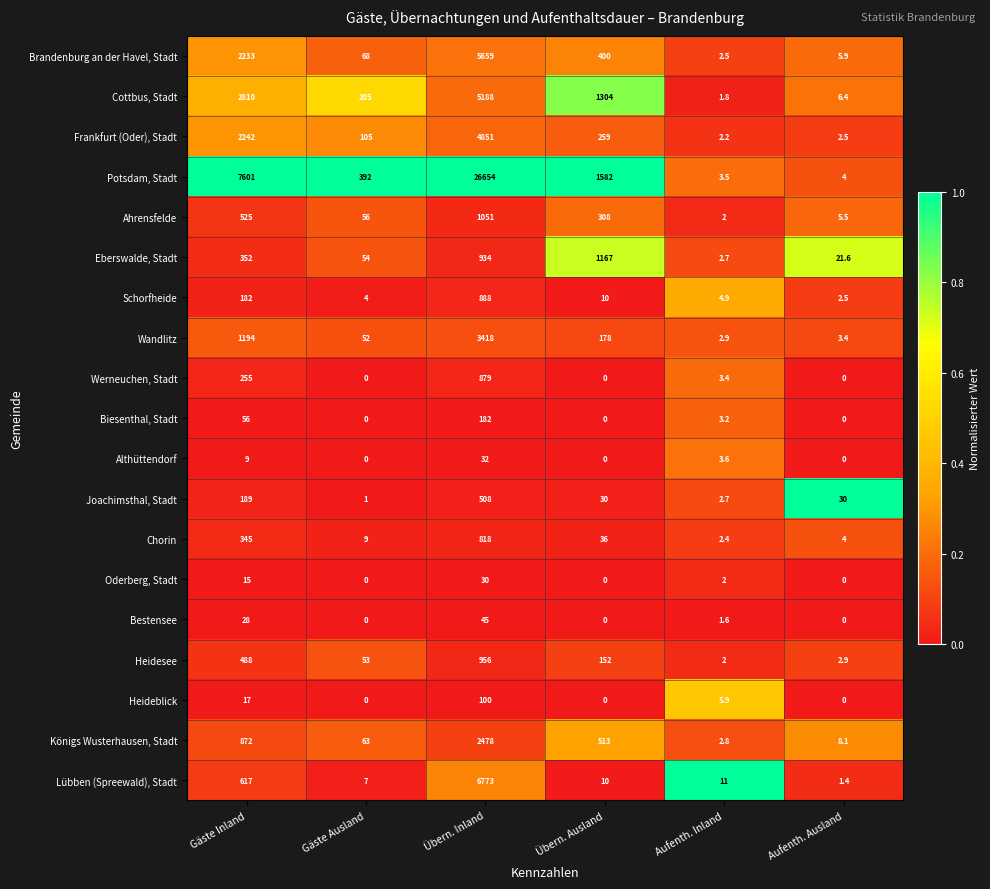

List the series in order of their peak value, highest first.

Potsdam, Stadt, Lübben (Spreewald), Stadt, Brandenburg an der Havel, Stadt, Cottbus, Stadt, Frankfurt (Oder), Stadt, Wandlitz, Königs Wusterhausen, Stadt, Eberswalde, Stadt, Ahrensfelde, Heidesee, Schorfheide, Werneuchen, Stadt, Chorin, Joachimsthal, Stadt, Biesenthal, Stadt, Heideblick, Bestensee, Althüttendorf, Oderberg, Stadt